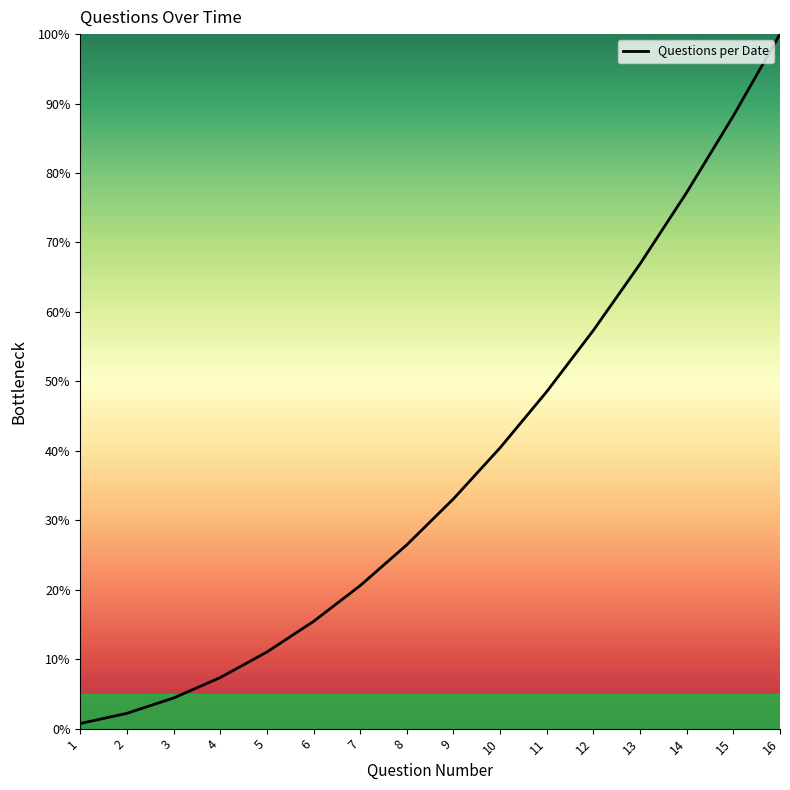

Reading left to right, transcribe all the data shown in this chart.

1=0.7	2=2.2	3=4.4	4=7.4	5=11.0	6=15.4	7=20.6	8=26.5	9=33.1	10=40.4	11=48.5	12=57.4	13=66.9	14=77.2	15=88.2	16=100.0